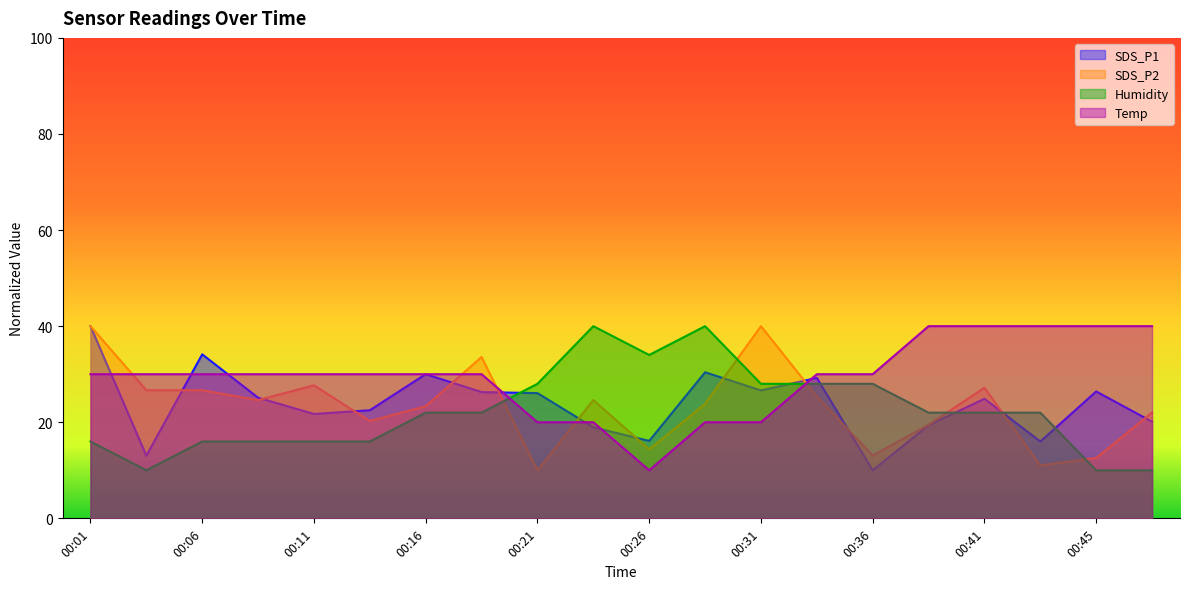

How many times do Humidity and SDS_P2 cross each other?

6